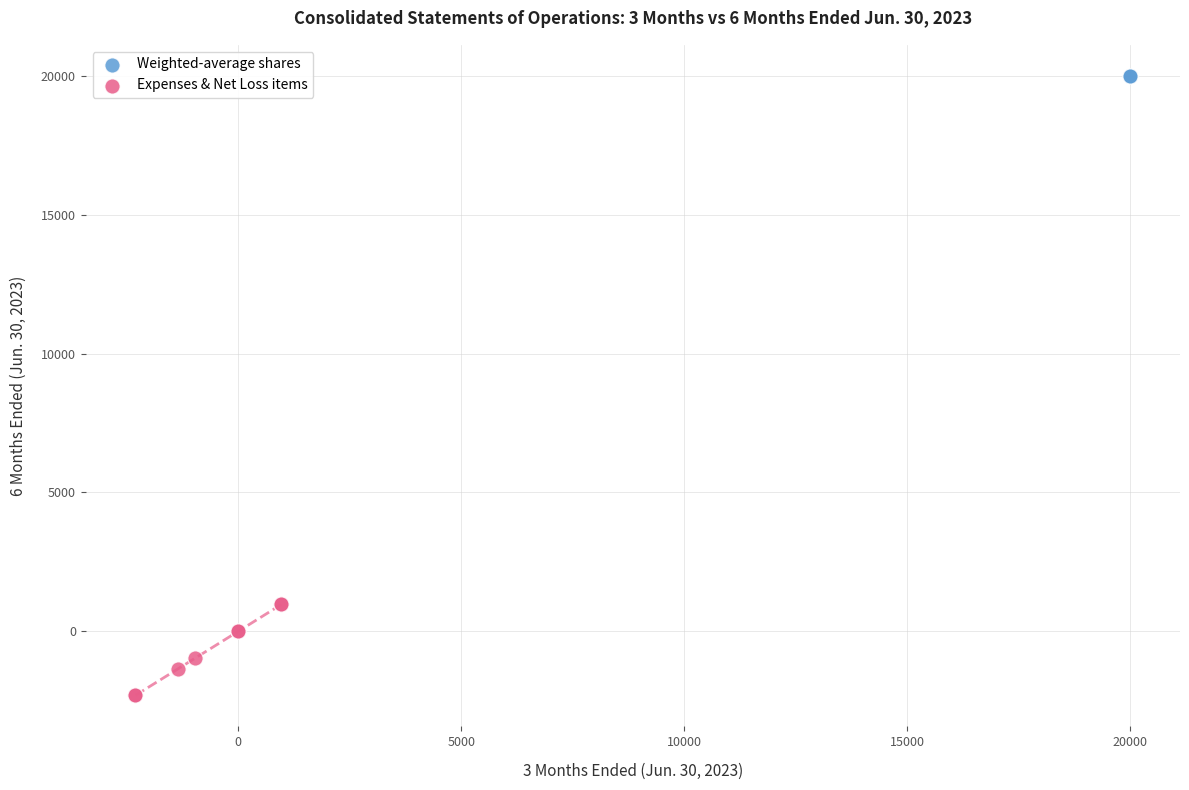

Which series reaches the minimum Y coordinate?

Expenses & Net Loss items